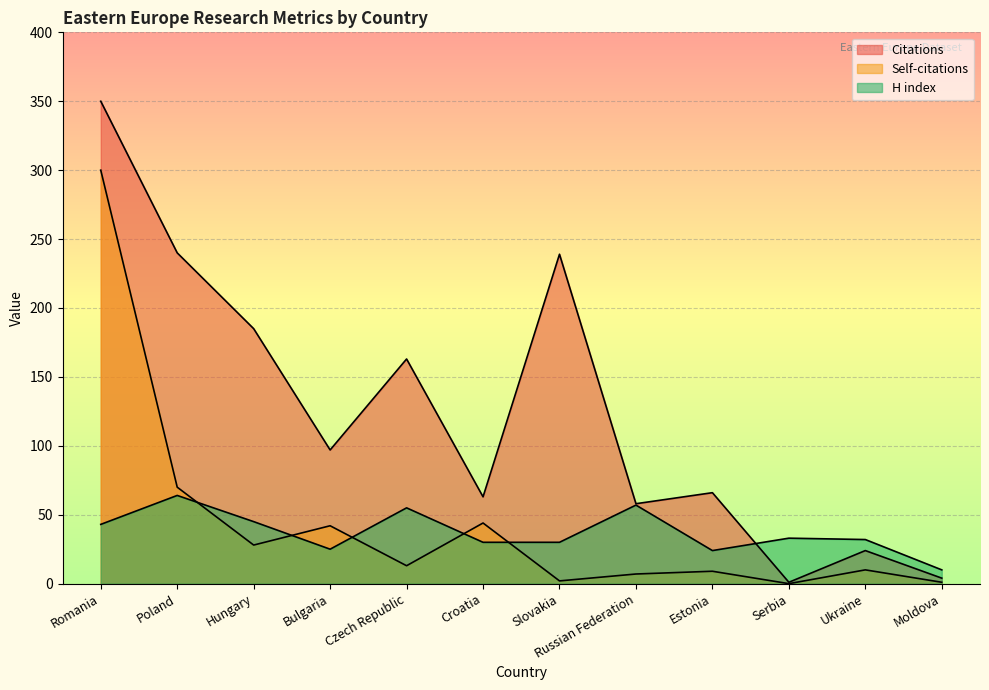

Reading right to left, what are all the values shown in this chart?

Citations: 4	24	1	66	58	239	63	163	97	185	240	350
Self-citations: 1	10	0	9	7	2	44	13	42	28	70	300
H index: 10	32	33	24	57	30	30	55	25	45	64	43